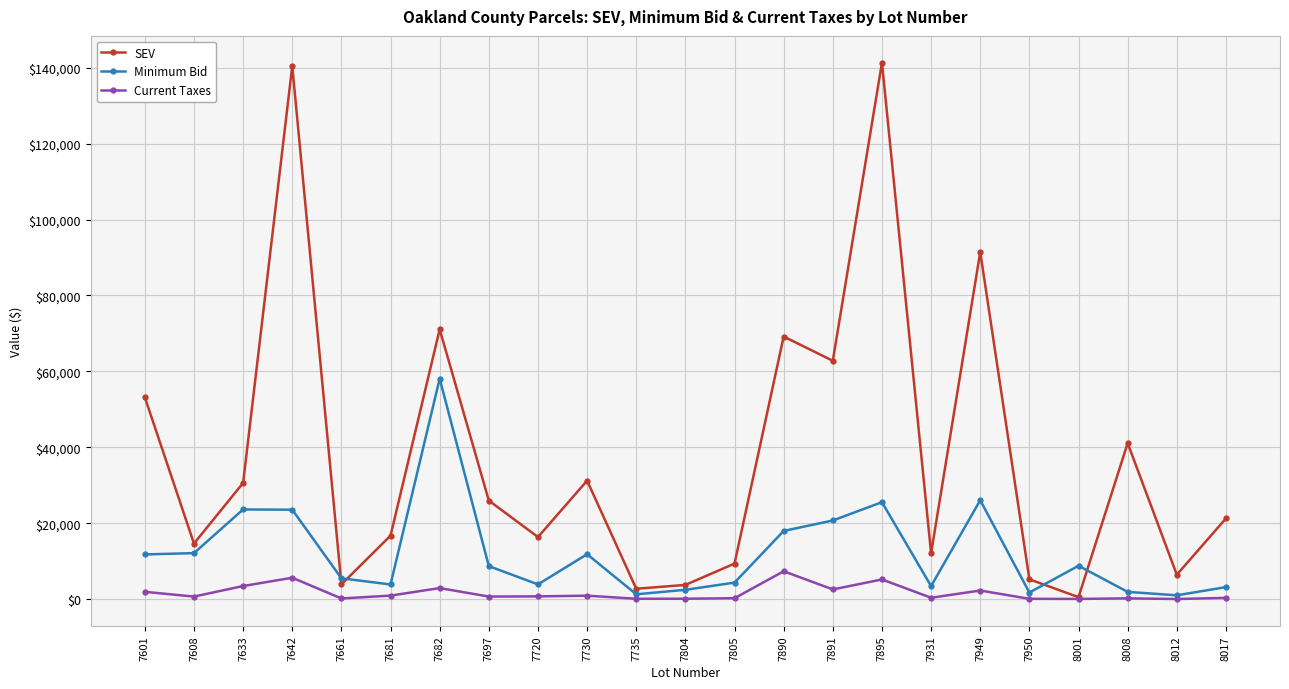

What is the value of the SEV point at the 20th from the left?

500.0